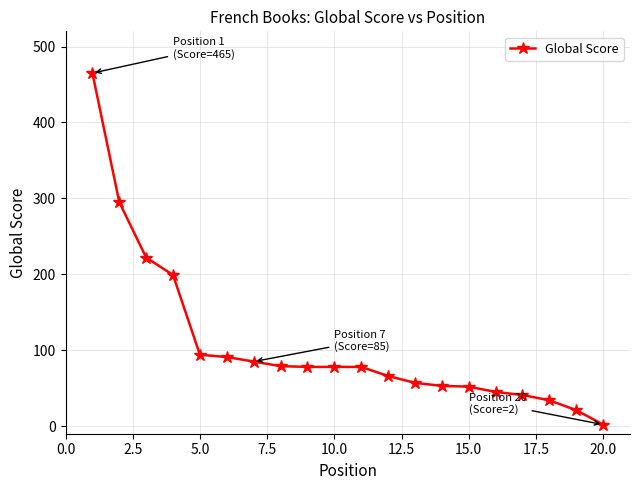

What is the maximum value shown in the chart?

465